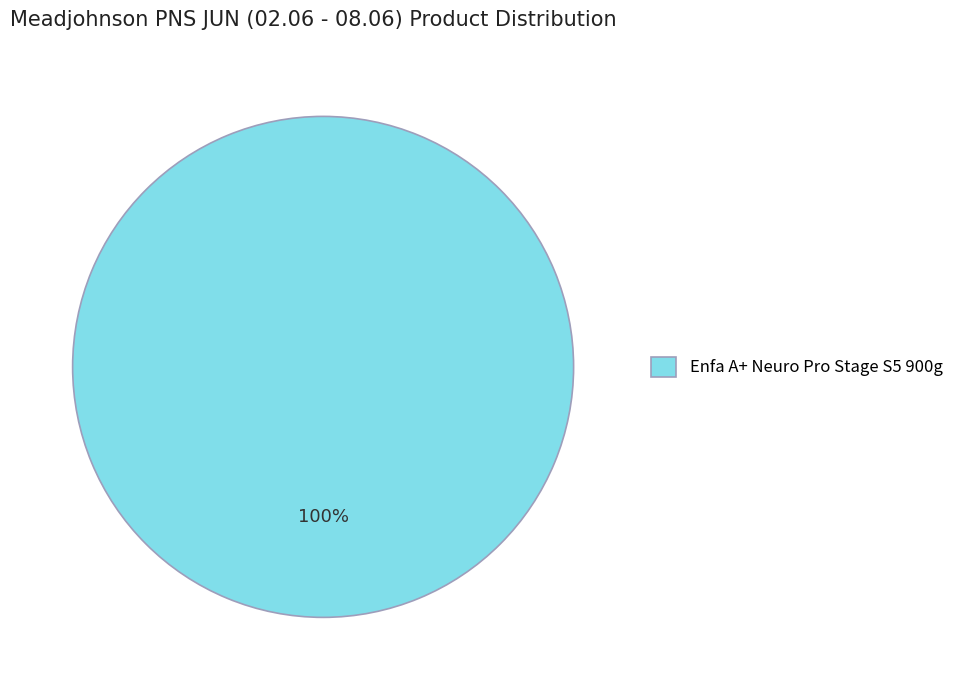

Rank the categories by value from highest to lowest.

Enfa A+ Neuro Pro Stage S5 900g